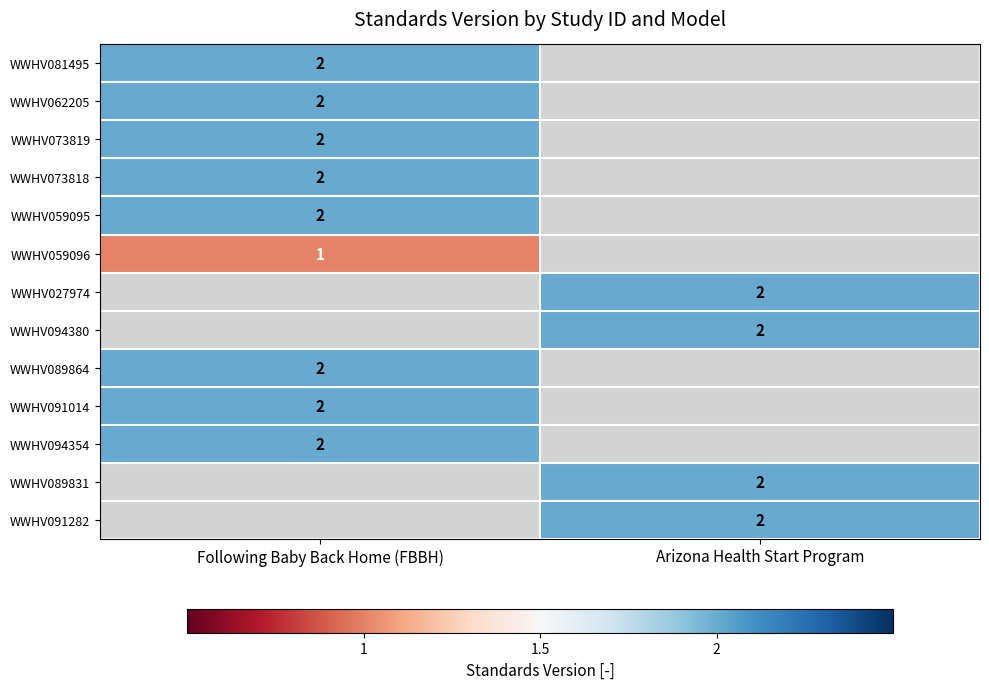

True or false: WWHV062205 has a value of 0 at Following Baby Back Home (FBBH).

False